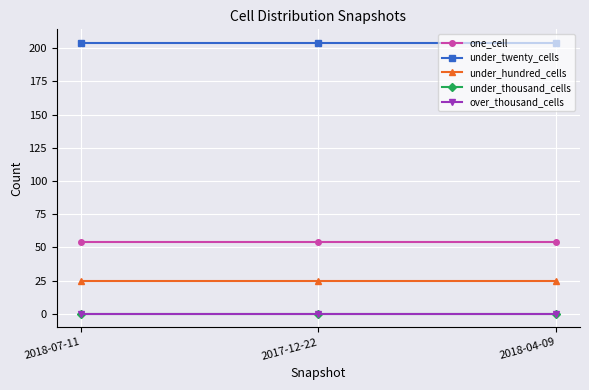

What is the label of the 3rd point from the left?

2018-04-09